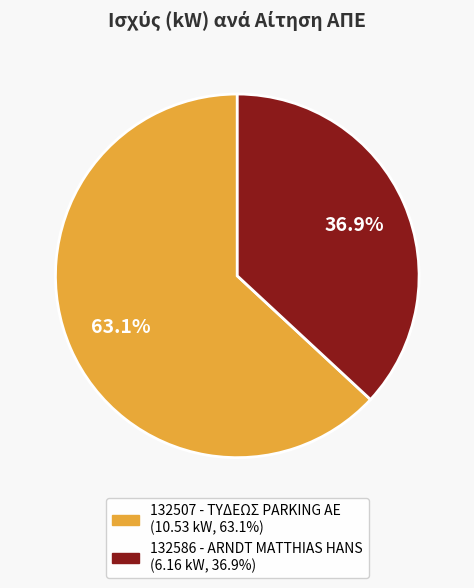

Is the sum of 132507 - ΤΥΔΕΩΣ PARKING ΑΕ and 132586 - ARNDT MATTHIAS HANS greater than half?

Yes